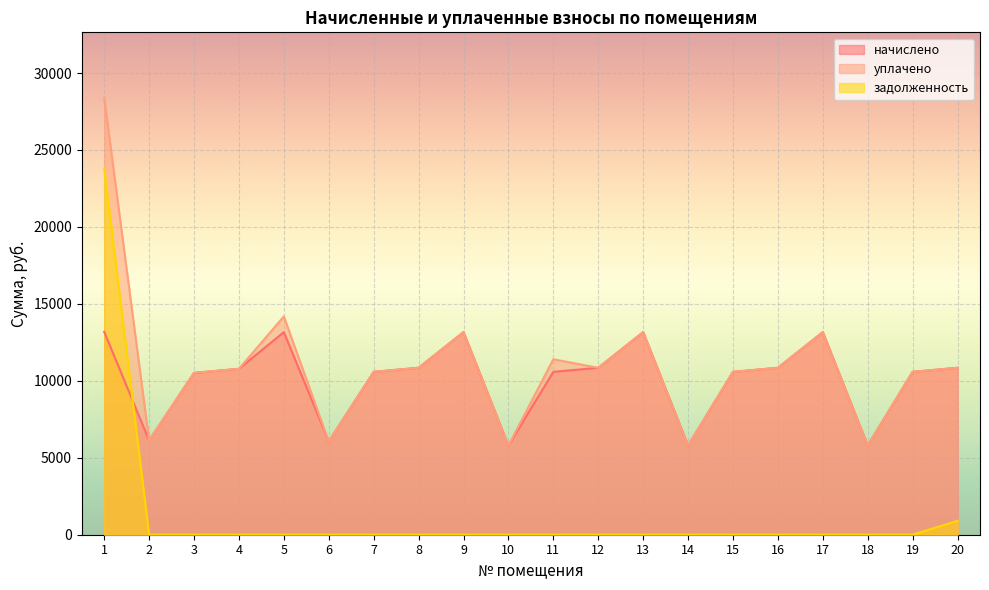

Reading left to right, what are all the values shown in this chart?

начислено: 13181.8	6127.2	10515.6	10780.6	13165.2	6061.0	10581.8	10846.8	13165.4	5796.0	10581.8	10846.8	13165.2	5796.0	10581.8	10846.8	13165.2	5796.0	10582.0	10846.8
уплачено: 28385.2	6127.2	10515.6	10780.6	14182.8	6061.0	10581.8	10846.8	13165.4	5796.0	11399.8	10846.8	13165.2	5796.0	10581.8	10846.8	13165.2	5796.0	10582.0	10846.8
задолженность: 23808.5	0.0	0.0	0.0	0.0	0.0	0.0	0.0	0.0	0.0	0.0	0.0	0.0	0.0	0.0	0.0	0.0	0.0	0.0	903.9